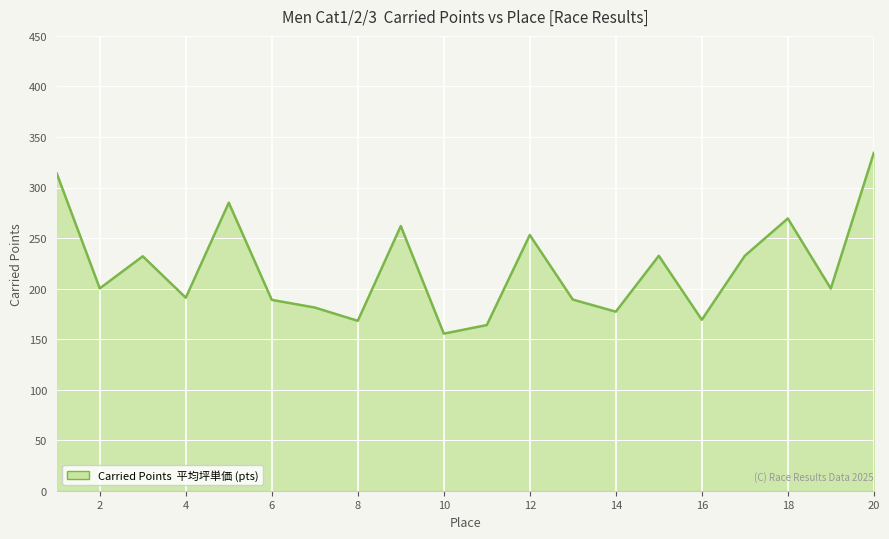

What is the greatest value displayed?

334.2